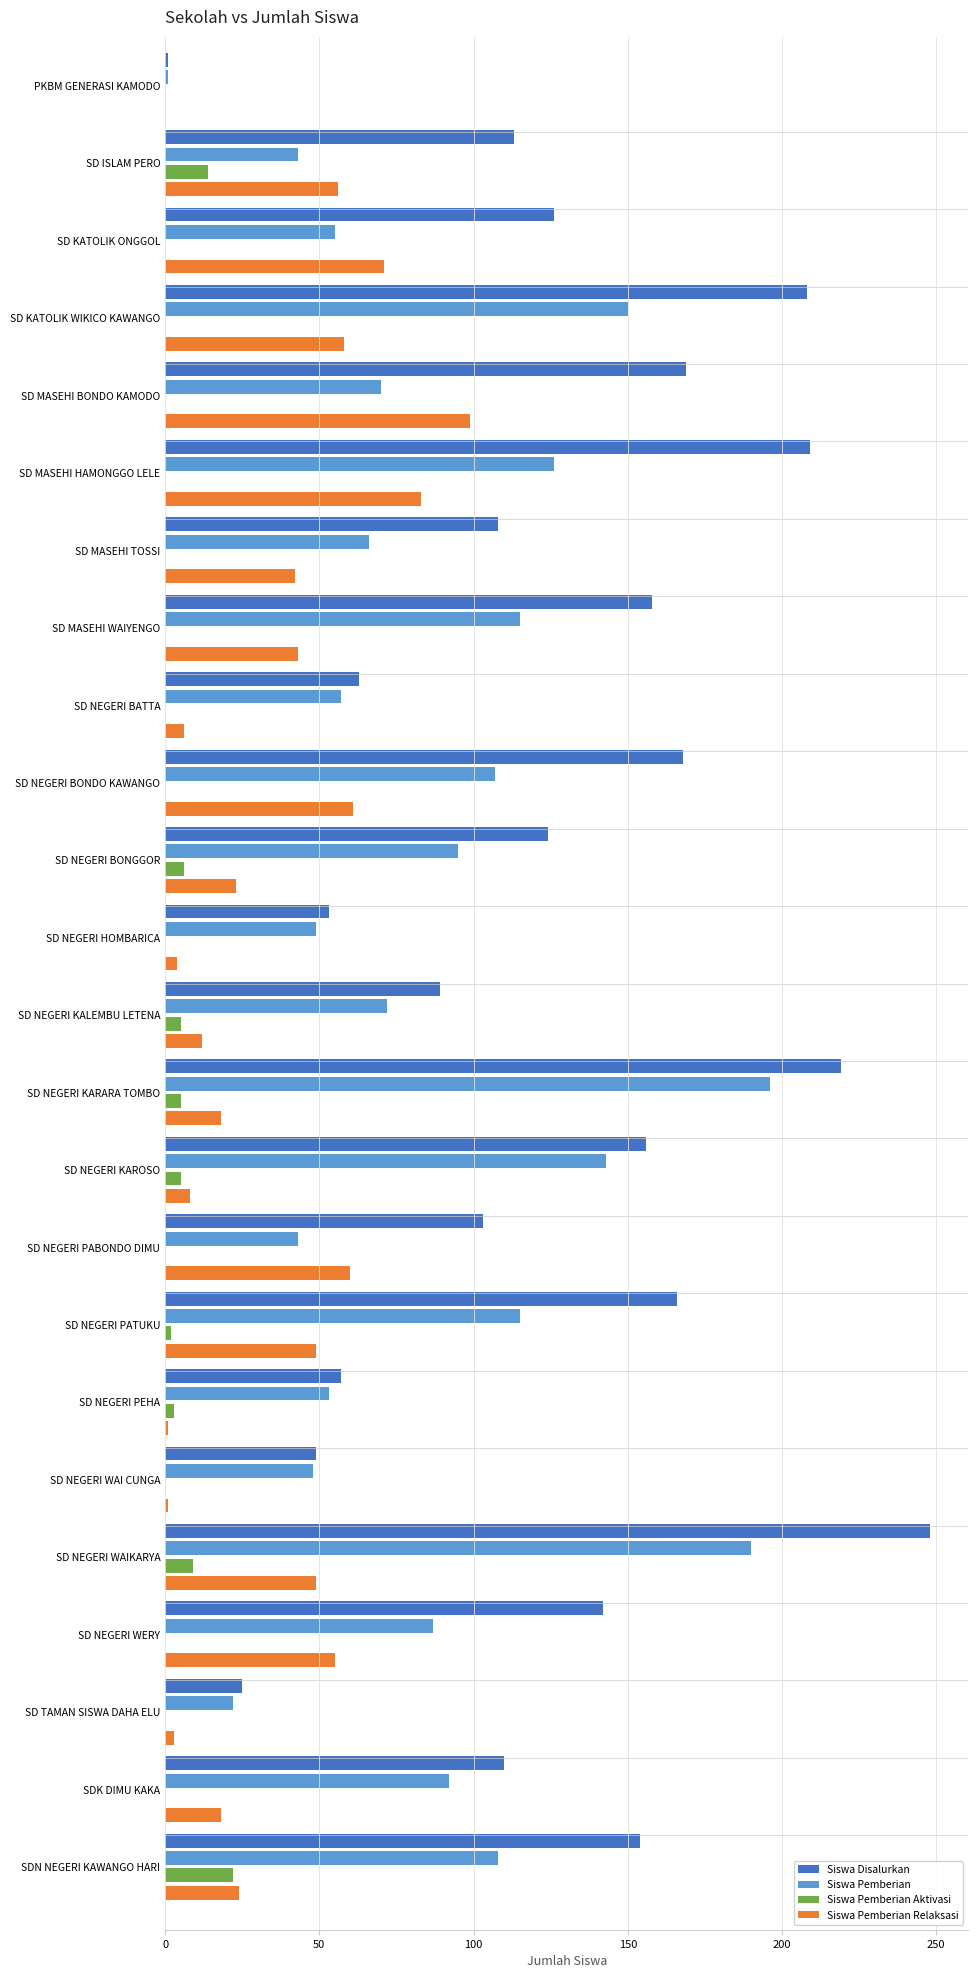

What is the total value across all series at SD NEGERI BONDO KAWANGO?

336